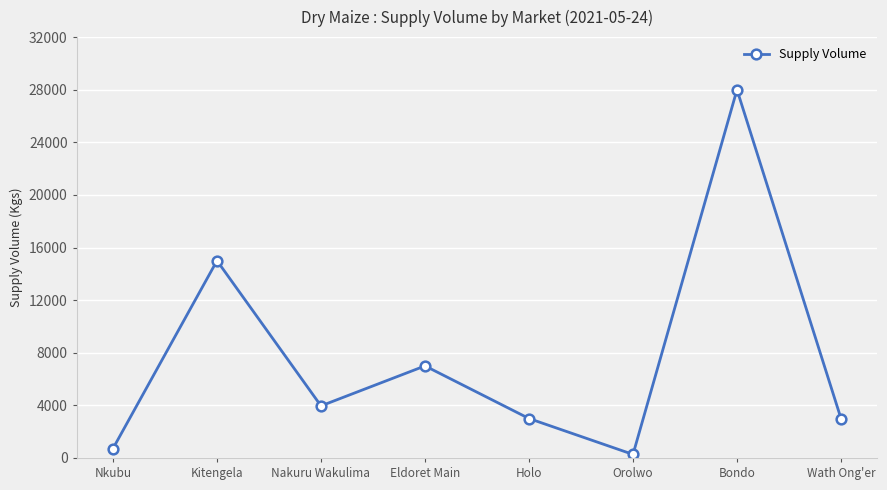

Does the chart display data point markers on the line(s)?

Yes